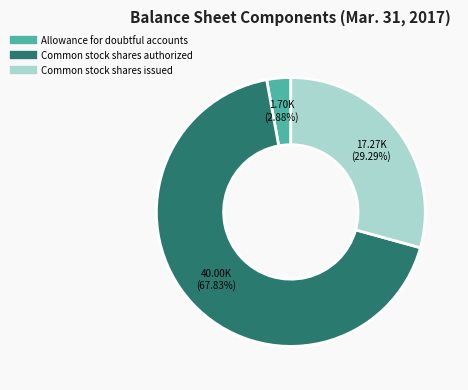

What is the total percentage of Allowance for doubtful accounts and Common stock shares issued?

32.2%